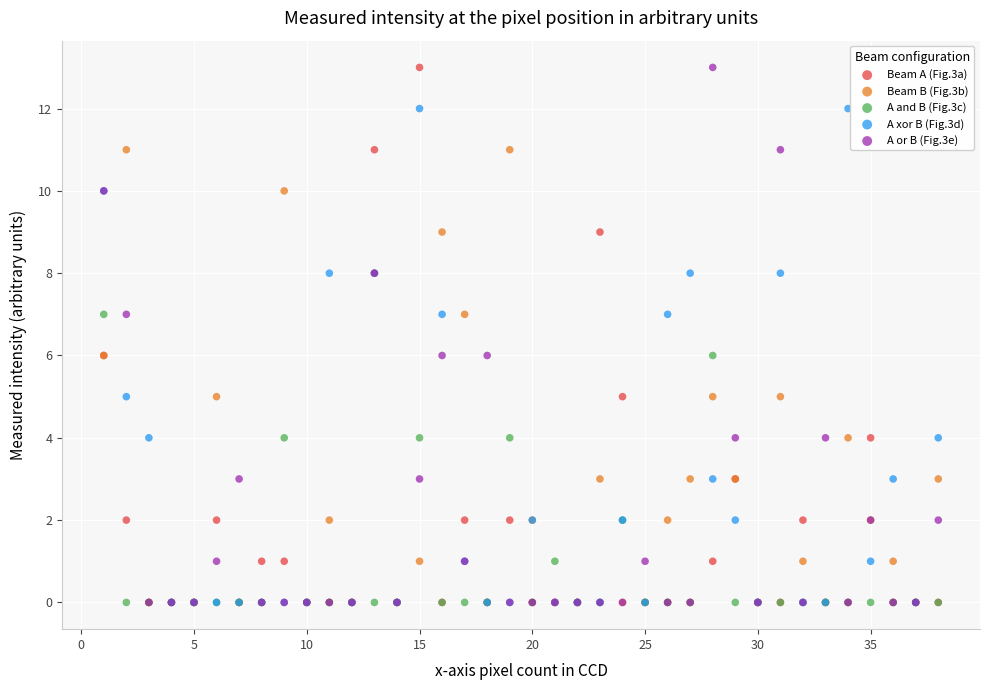

What are all the series names shown in the legend?

Beam A (Fig.3a), Beam B (Fig.3b), A and B (Fig.3c), A xor B (Fig.3d), A or B (Fig.3e)